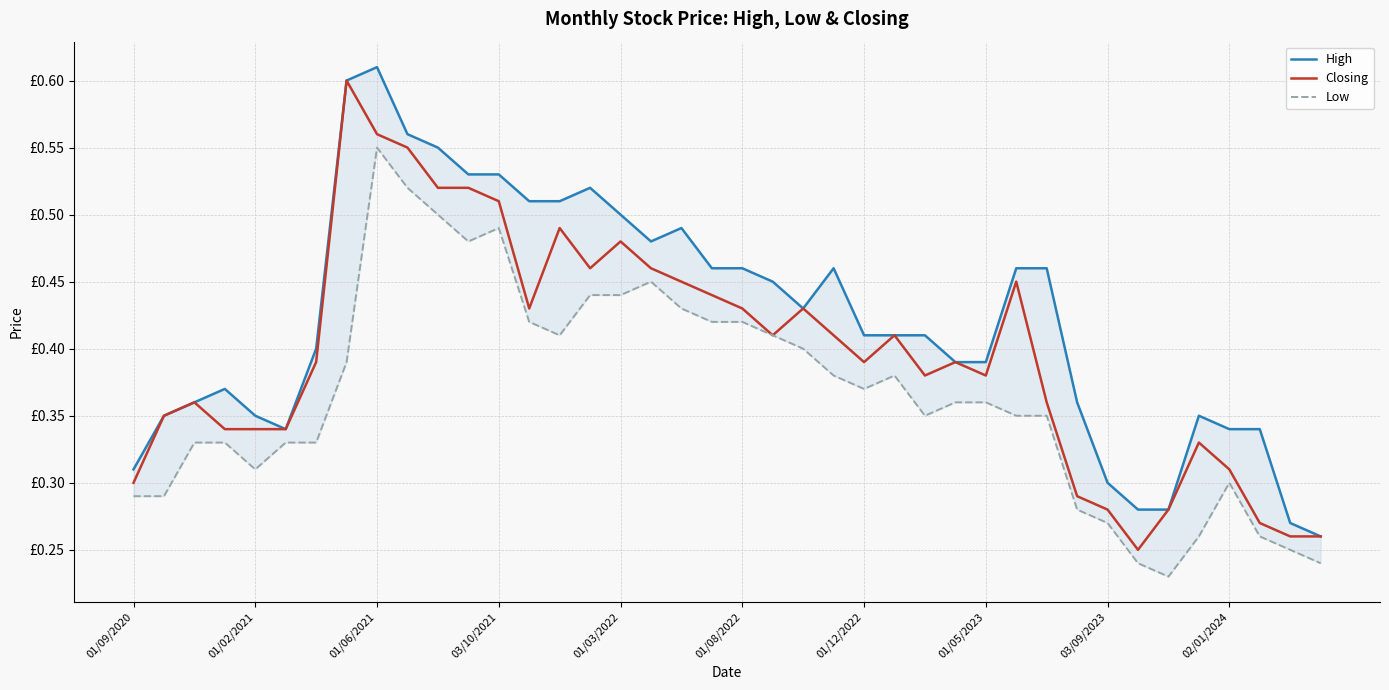

How many lines are shown in the chart?

3